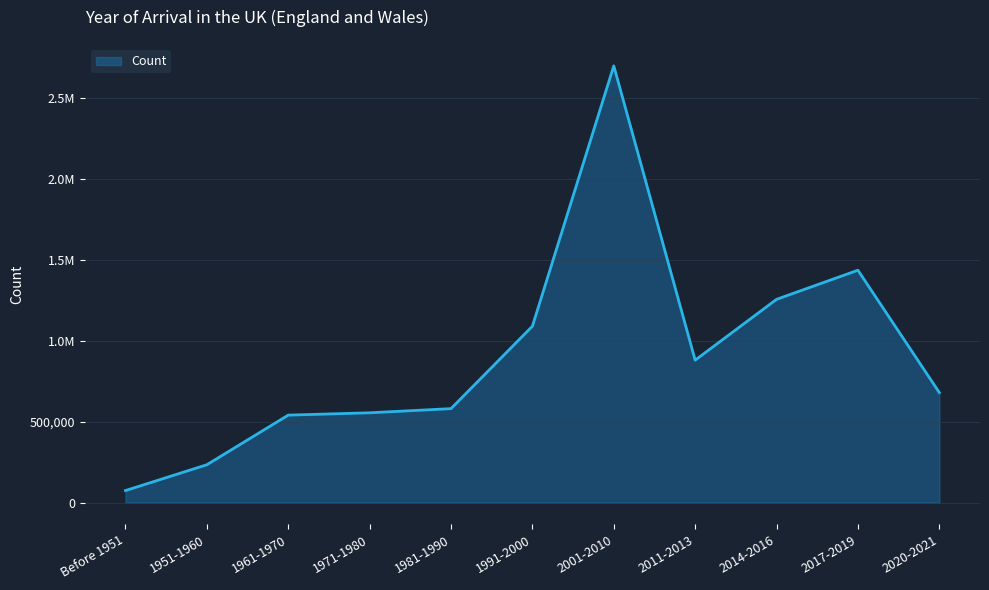

Does the chart display data point markers on the line(s)?

No